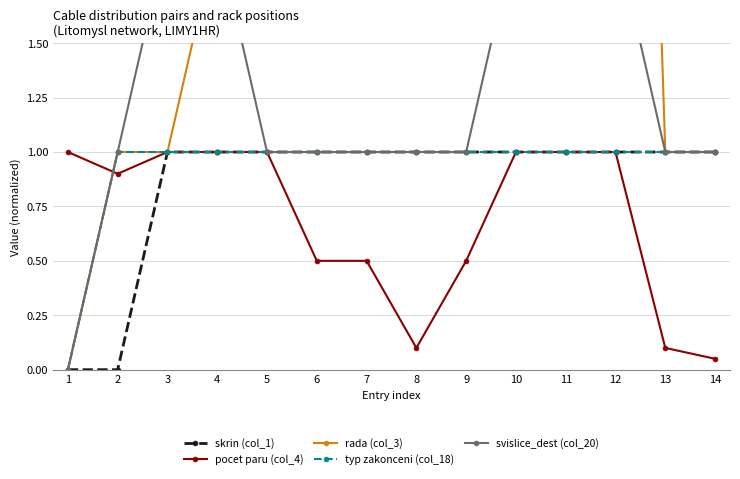

At which label does typ zakonceni (col_18) reach its peak?

2